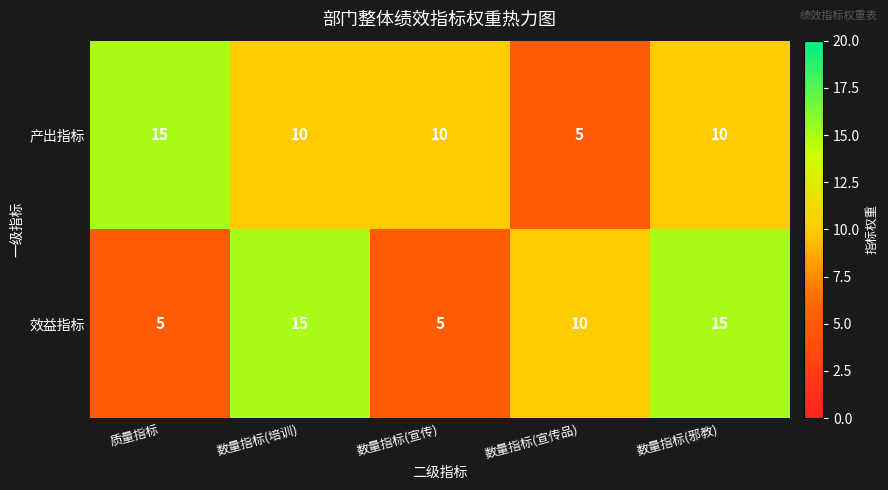

At how many categories does at least one series exceed 13?

3